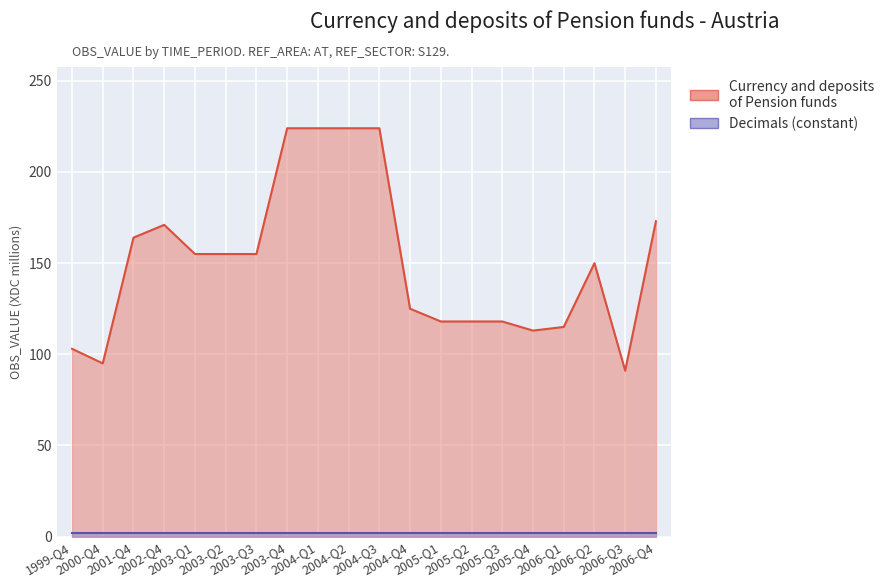

At which category does the data reach its first local valley?

2000-Q4